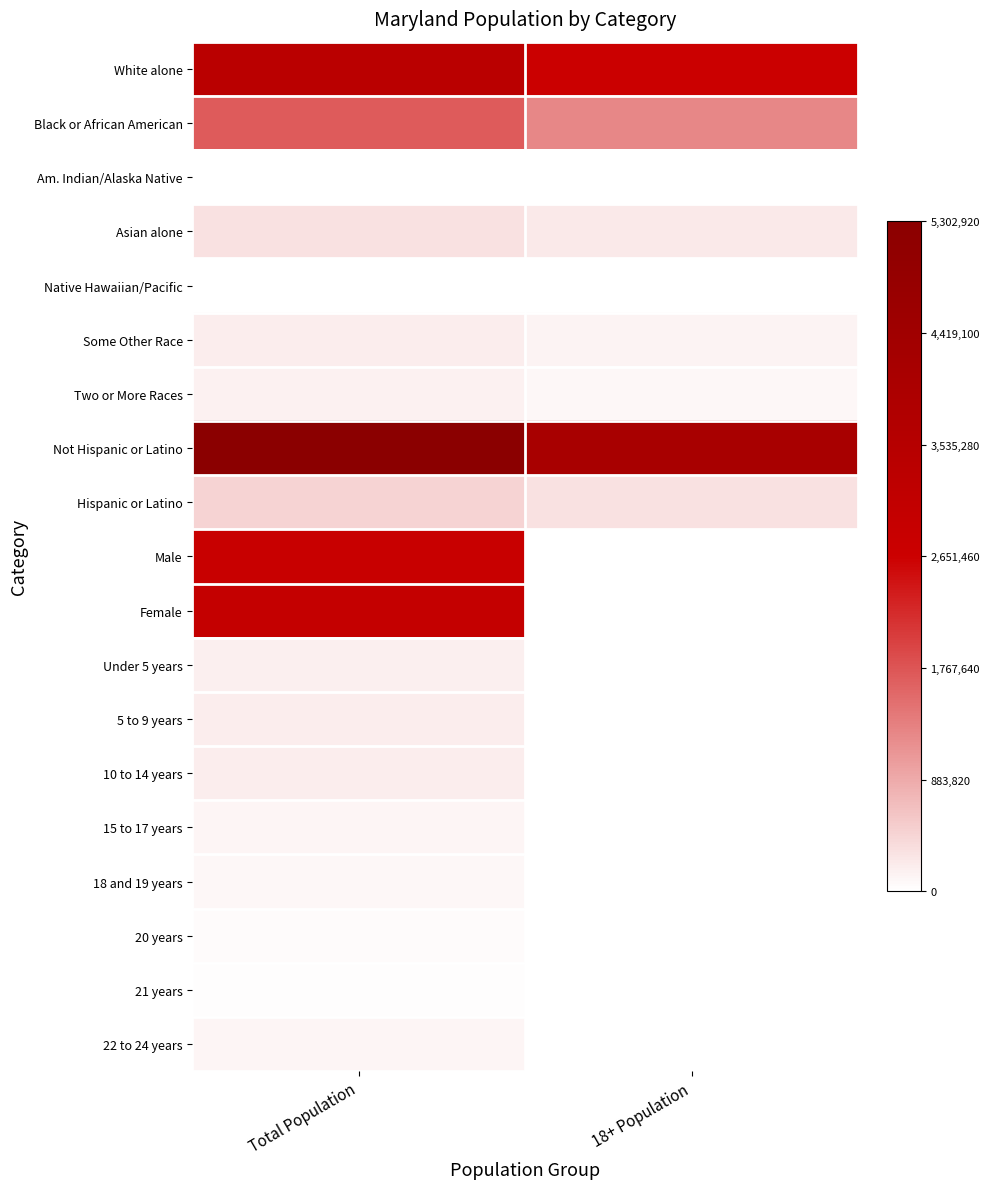

Between Total Population and 18+ Population, which series saw the biggest shift?

Not Hispanic or Latino